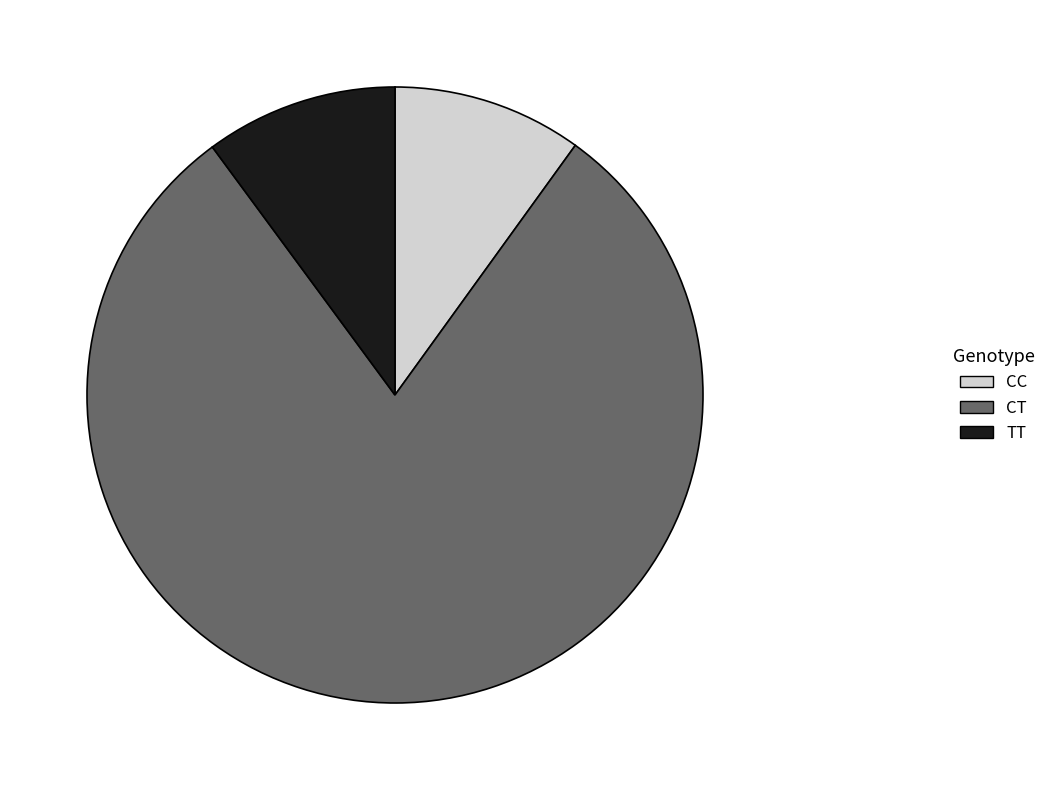

Is there a majority slice in this chart?

Yes